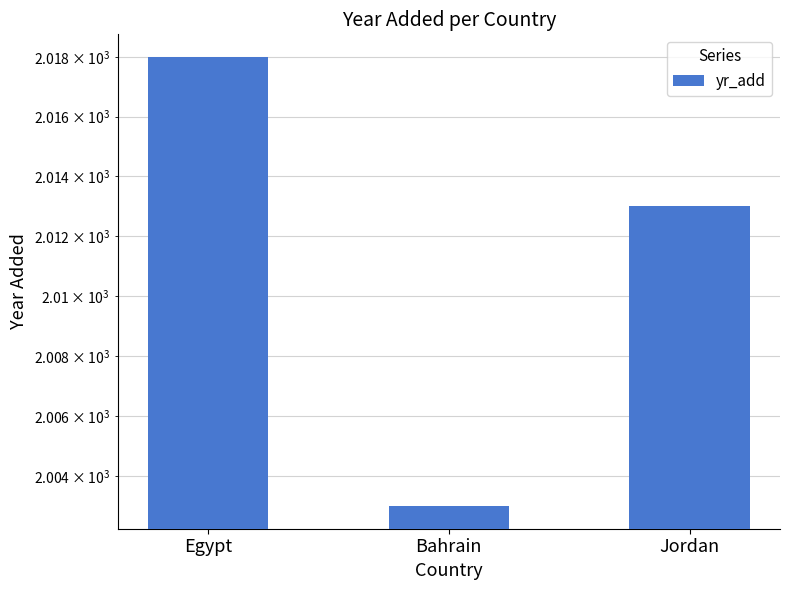

What is the sum of the values at Bahrain and Jordan?

4016